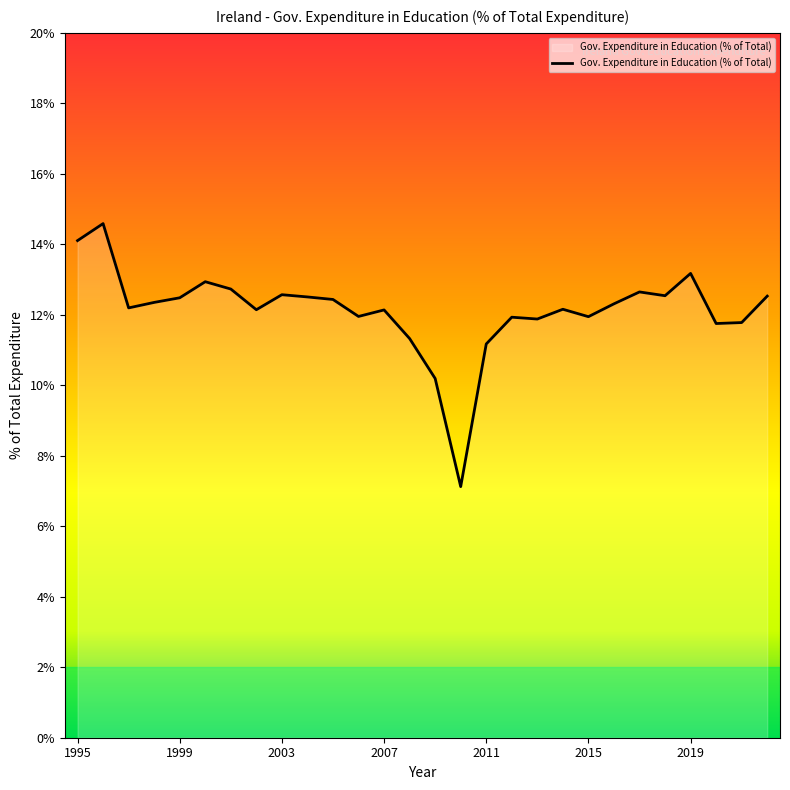

What is the smallest value displayed?

7.1